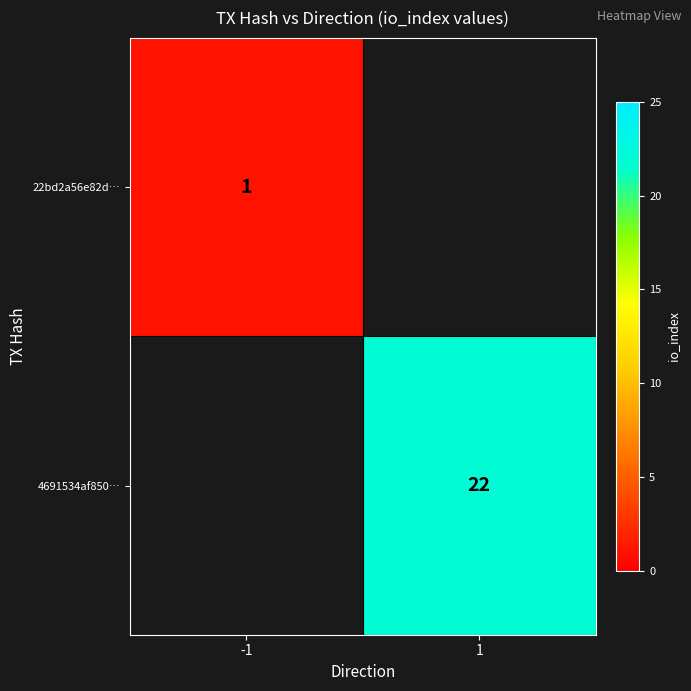

Between 1 and -1, which is larger?

-1